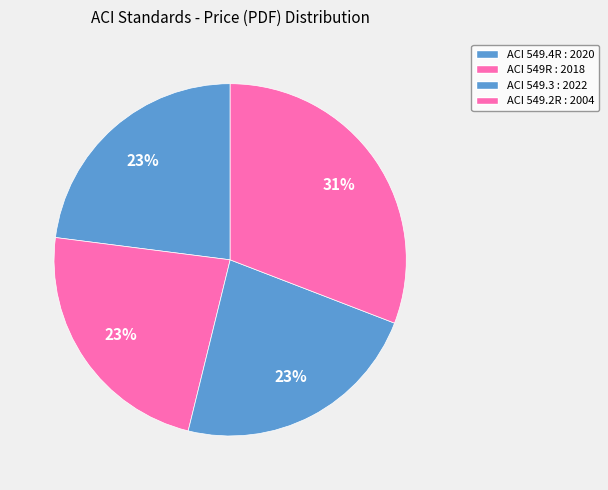

Combined, what portion of the pie is ACI 549.2R : 2004 and ACI 549.3 : 2022?

53.8%